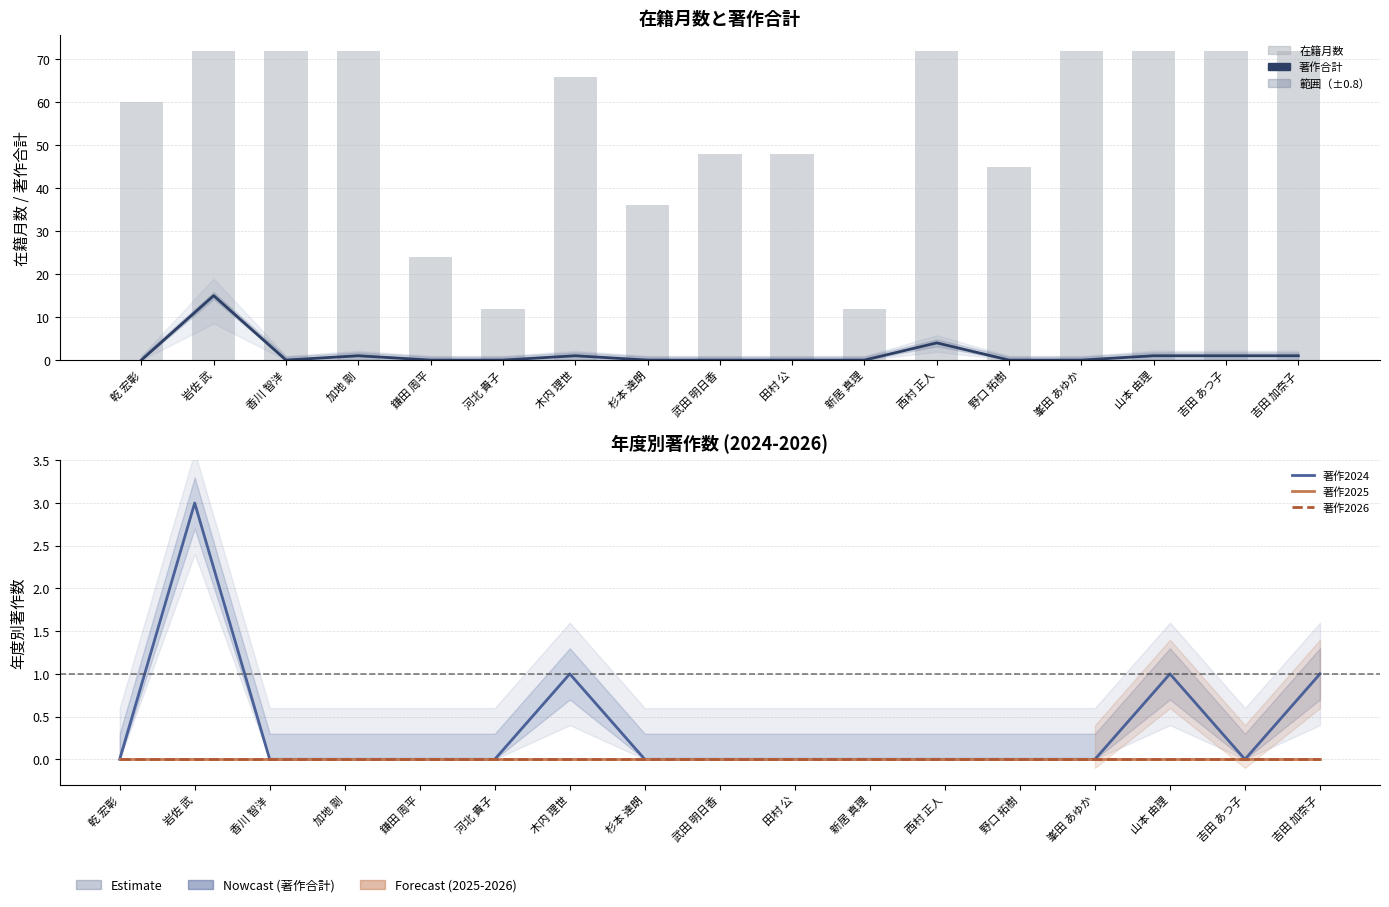

Rank the categories by 著作2026 value from highest to lowest.

乾 宏彰, 岩佐 武, 香川 智洋, 加地 剛, 鎌田 周平, 河北 貴子, 木内 理世, 杉本 達朗, 武田 明日香, 田村 公, 新居 真理, 西村 正人, 野口 拓樹, 峯田 あゆか, 山本 由理, 吉田 あつ子, 吉田 加奈子